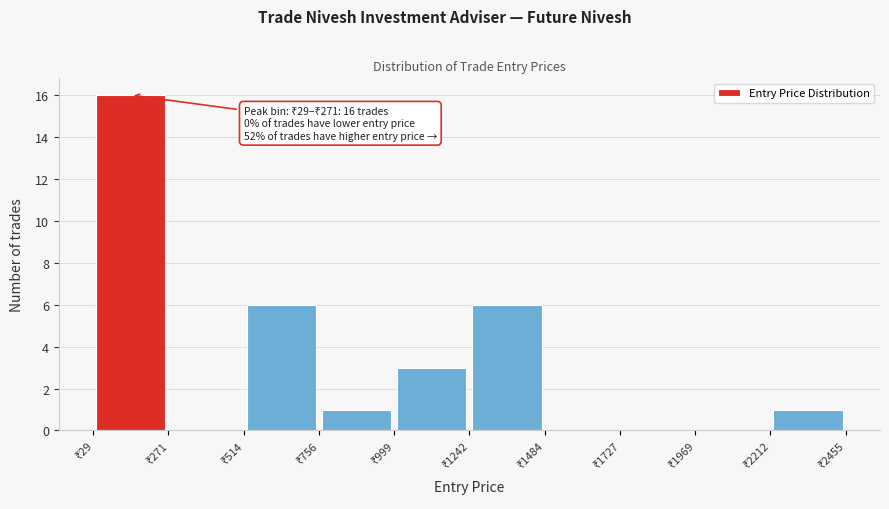

Over which range of the x-axis is the bar tallest?

50 to 250